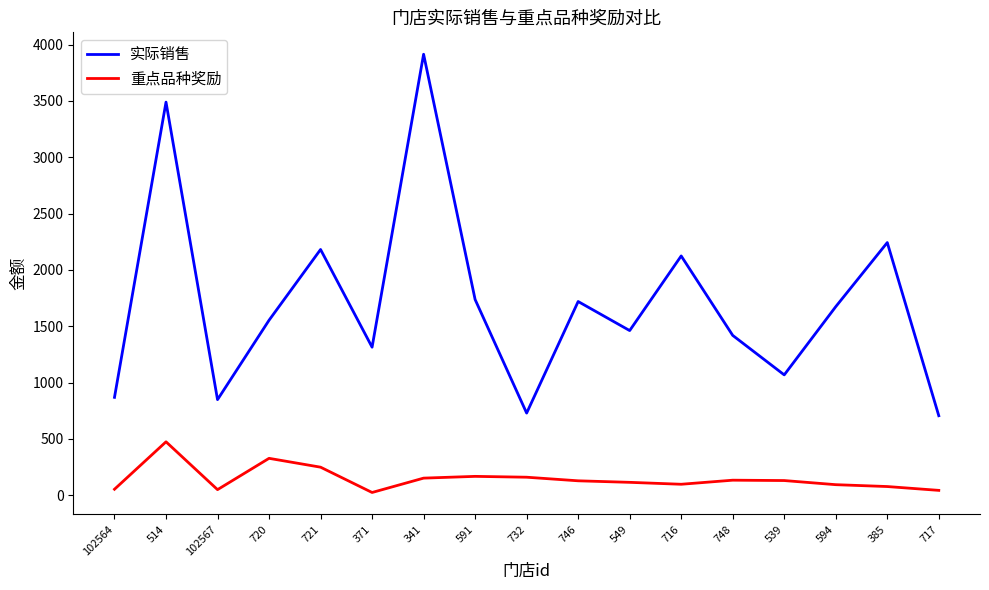

At which category is the sum across all series the highest?

341